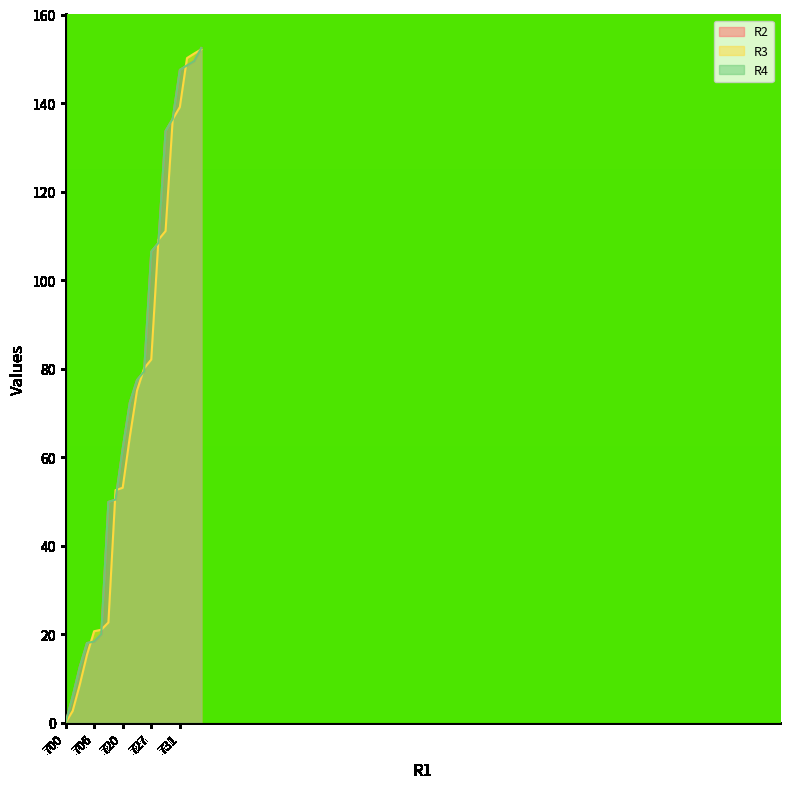

What is the label of the 2nd point from the left?

702.2849